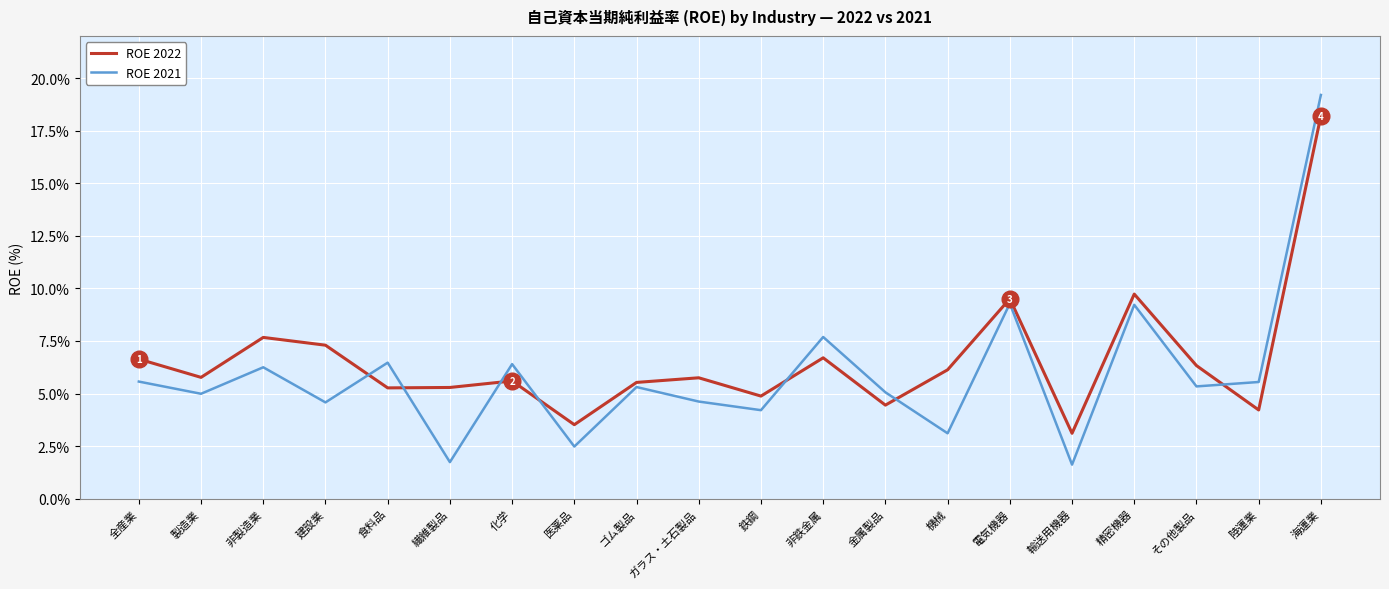

Which series has the widest spread of values?

ROE 2021